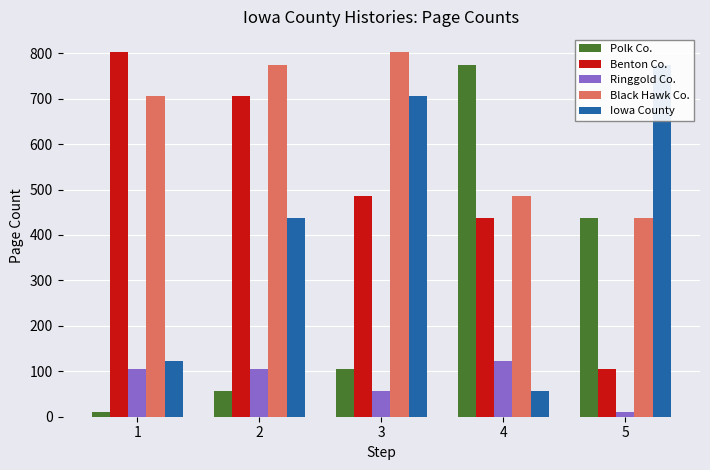

How many bars are there in each group?

5